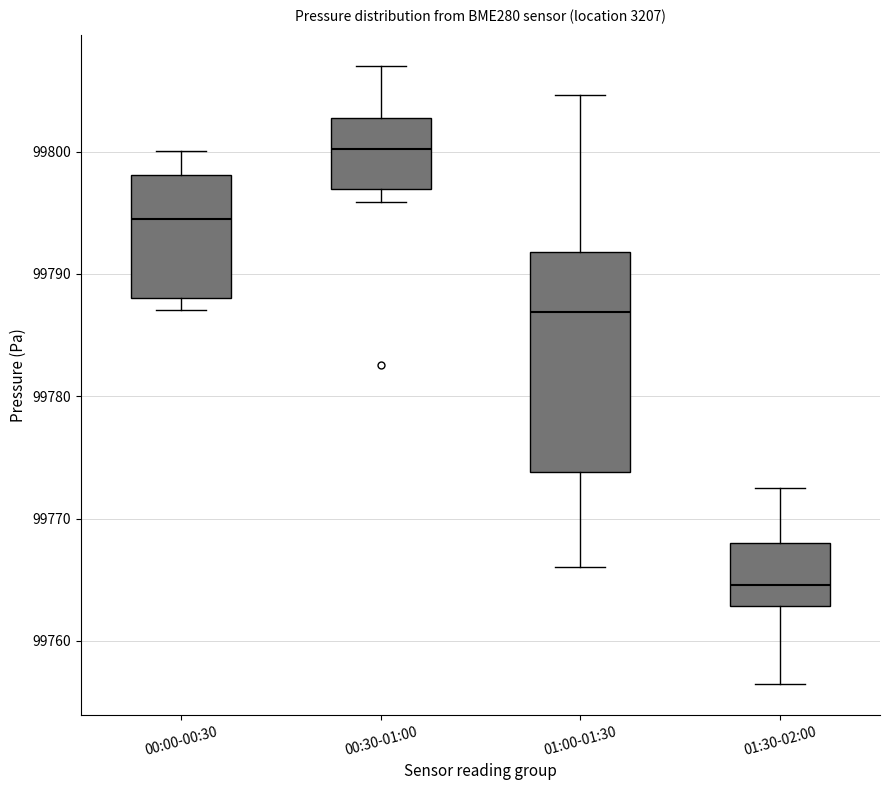

Where does the upper whisker of the box for 01:30-02:00 end on the y-axis? The values are not printed on the chart, so give them approximately, as read against the axis.

99773